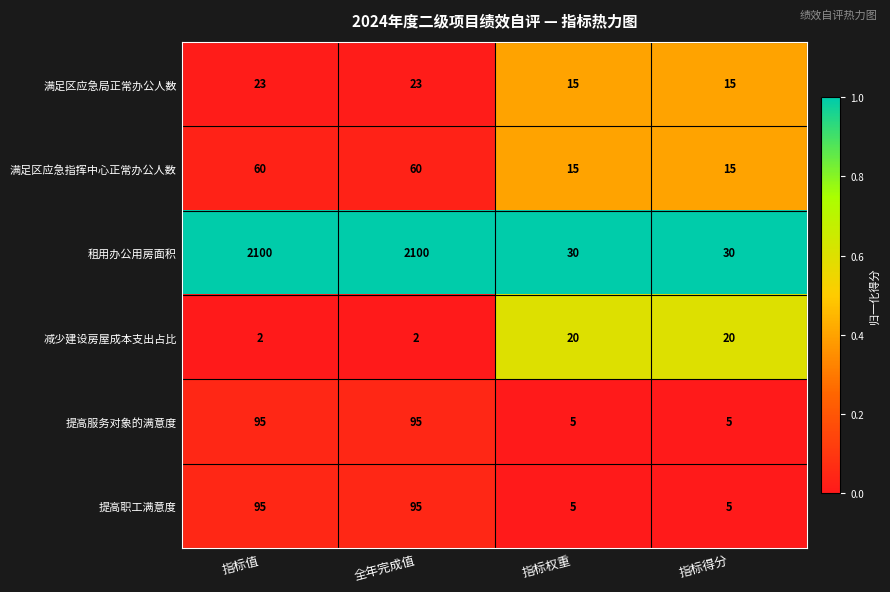

Is the value of 提高职工满意度 at 指标得分 greater than the value of 租用办公用房面积 at 指标得分?

No